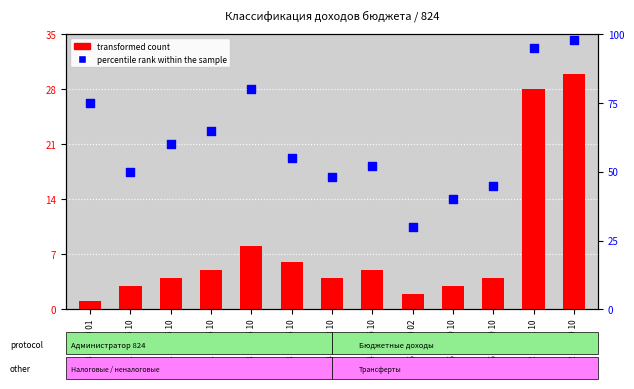

Which series has the largest total across all categories?

percentile rank within the sample